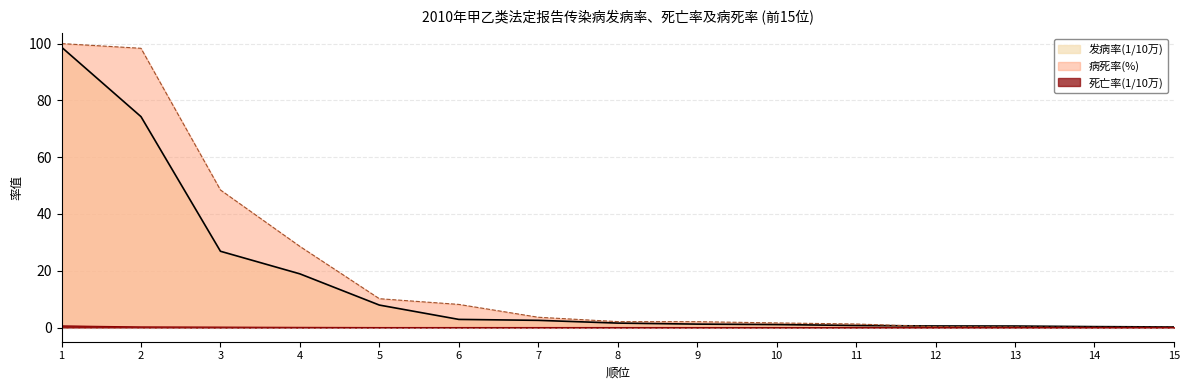

How many distinct data groups are displayed?

3